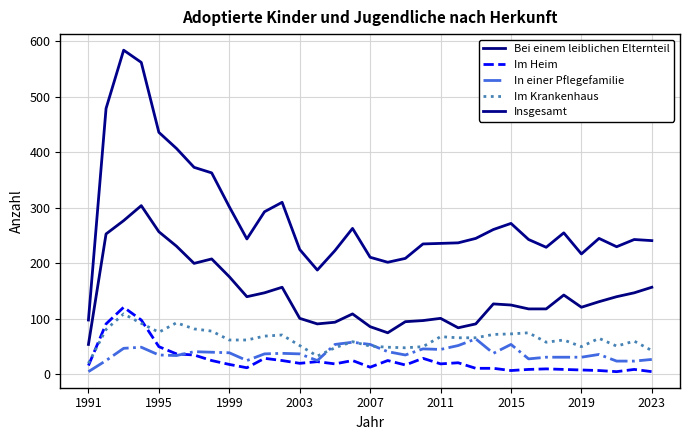

How many times do Im Krankenhaus and In einer Pflegefamilie cross each other?

4